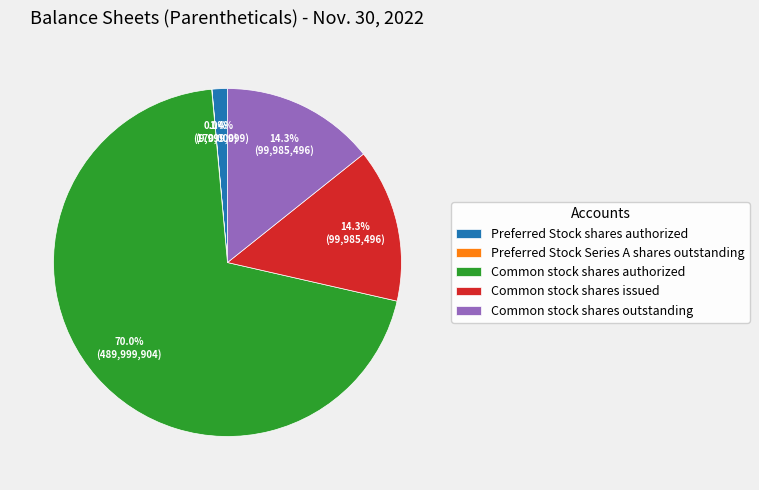

What is the largest slice in the pie chart?

Common stock shares authorized